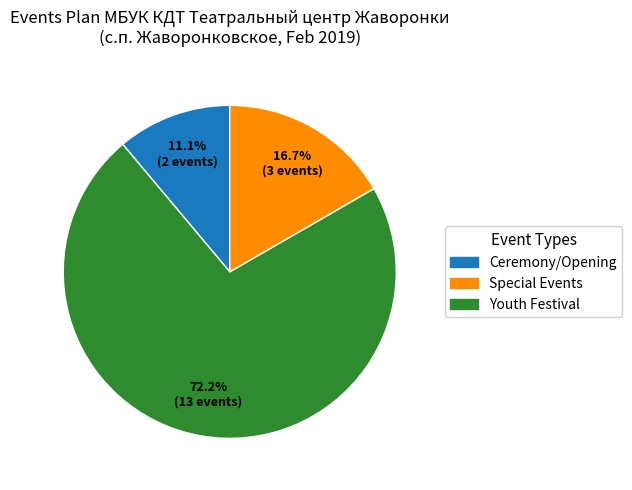

Is there a majority slice in this chart?

Yes